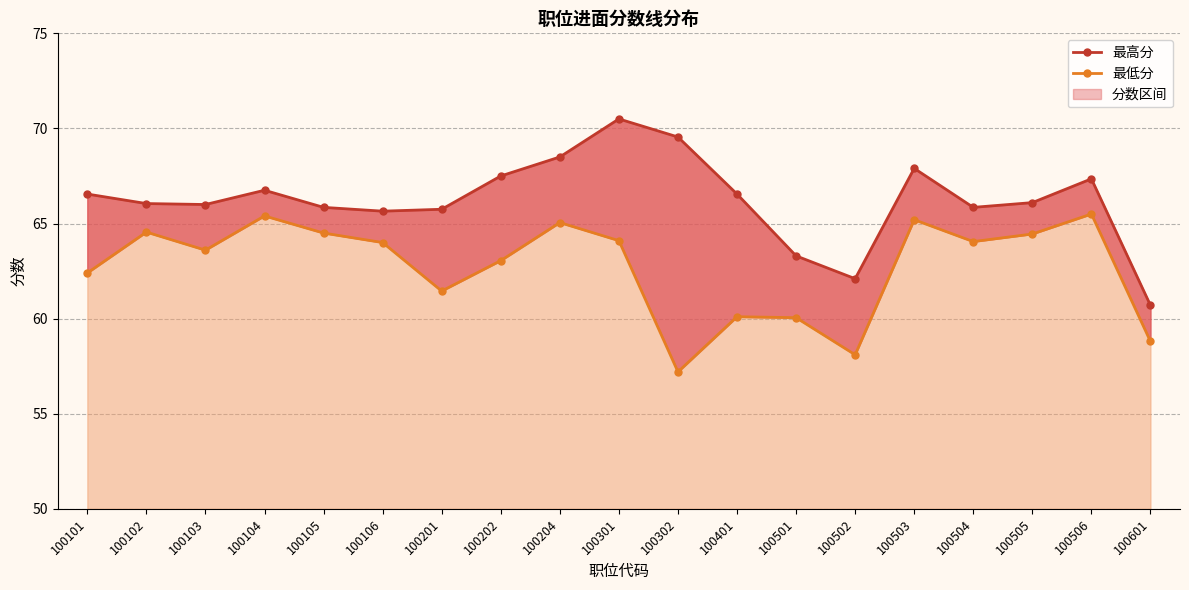

Rank the categories by 最高分 value from lowest to highest.

100601, 100502, 100501, 100106, 100201, 100105, 100504, 100103, 100102, 100505, 100101, 100401, 100104, 100506, 100202, 100503, 100204, 100302, 100301